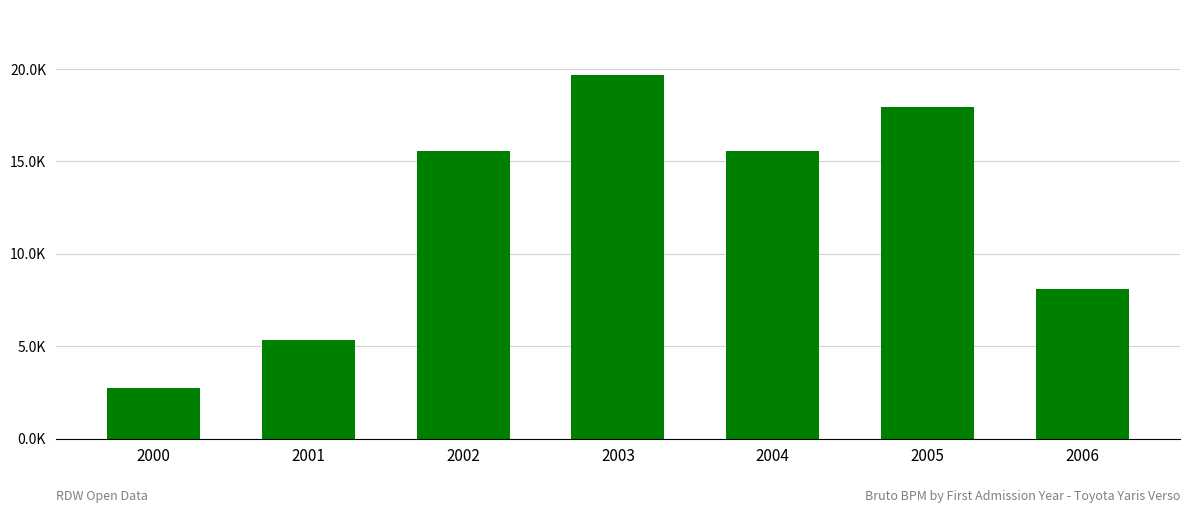

Which has a higher value, 2003 or 2006?

2003